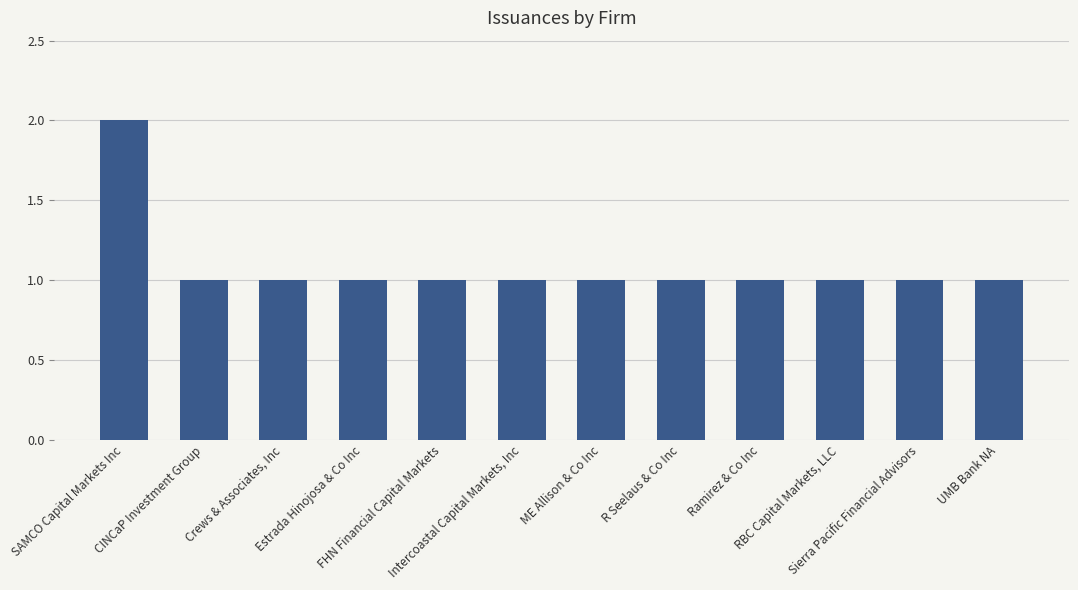

What is the sum of all values?

13